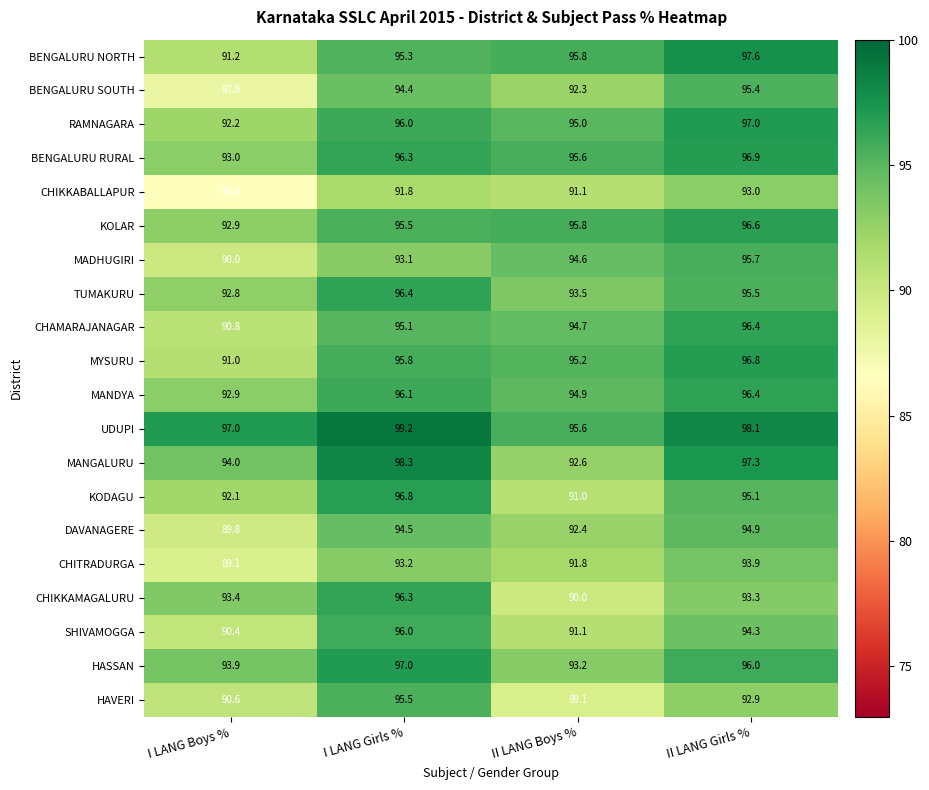

At how many categories does at least one series exceed 88?

4